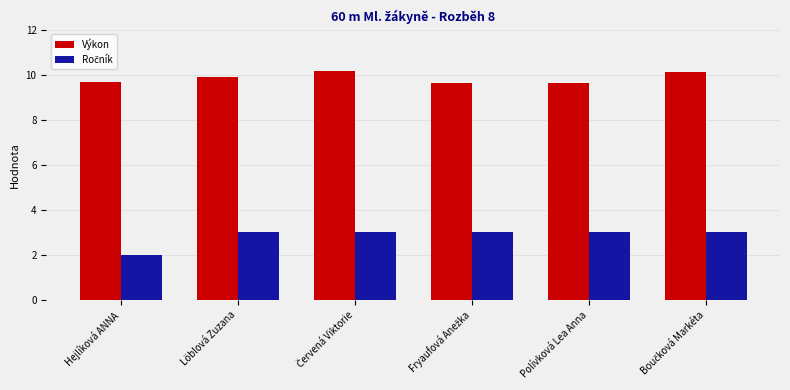

What is the difference between the second highest and minimum values in the Výkon series?

0.5